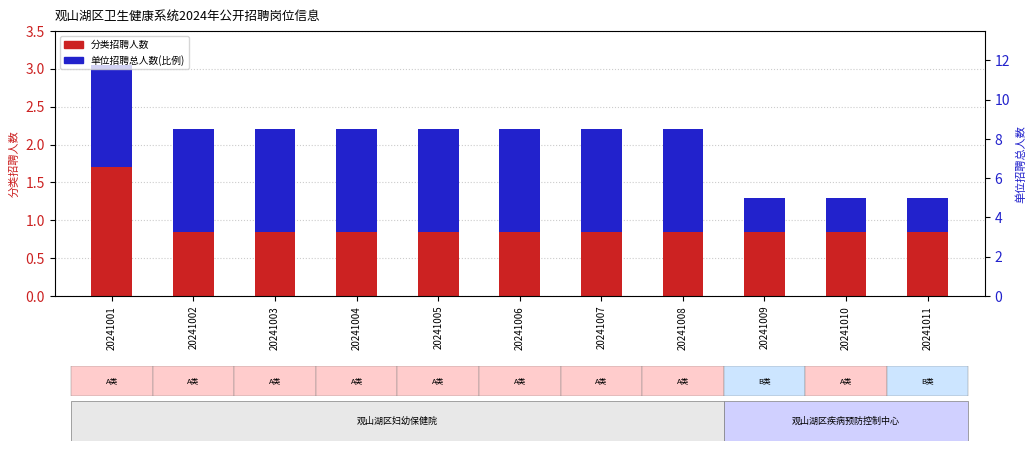

Is the value of 单位招聘总人数(比例) at 20241007 greater than the value of 分类招聘人数 at 20241001?

No